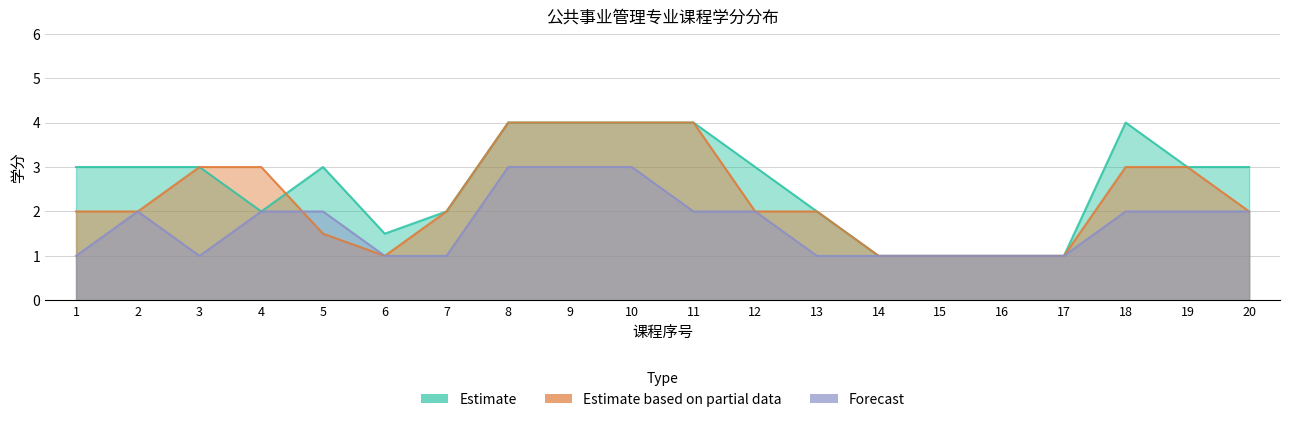

Reading left to right, what are all the values shown in this chart?

Estimate: 1=3.0	2=3.0	3=3.0	4=2.0	5=3.0	6=1.5	7=2.0	8=4.0	9=4.0	10=4.0	11=4.0	12=3.0	13=2.0	14=1.0	15=1.0	16=1.0	17=1.0	18=4.0	19=3.0	20=3.0
Estimate based on partial data: 1=2.0	2=2.0	3=3.0	4=3.0	5=1.5	6=1.0	7=2.0	8=4.0	9=4.0	10=4.0	11=4.0	12=2.0	13=2.0	14=1.0	15=1.0	16=1.0	17=1.0	18=3.0	19=3.0	20=2.0
Forecast: 1=1.0	2=2.0	3=1.0	4=2.0	5=2.0	6=1.0	7=1.0	8=3.0	9=3.0	10=3.0	11=2.0	12=2.0	13=1.0	14=1.0	15=1.0	16=1.0	17=1.0	18=2.0	19=2.0	20=2.0